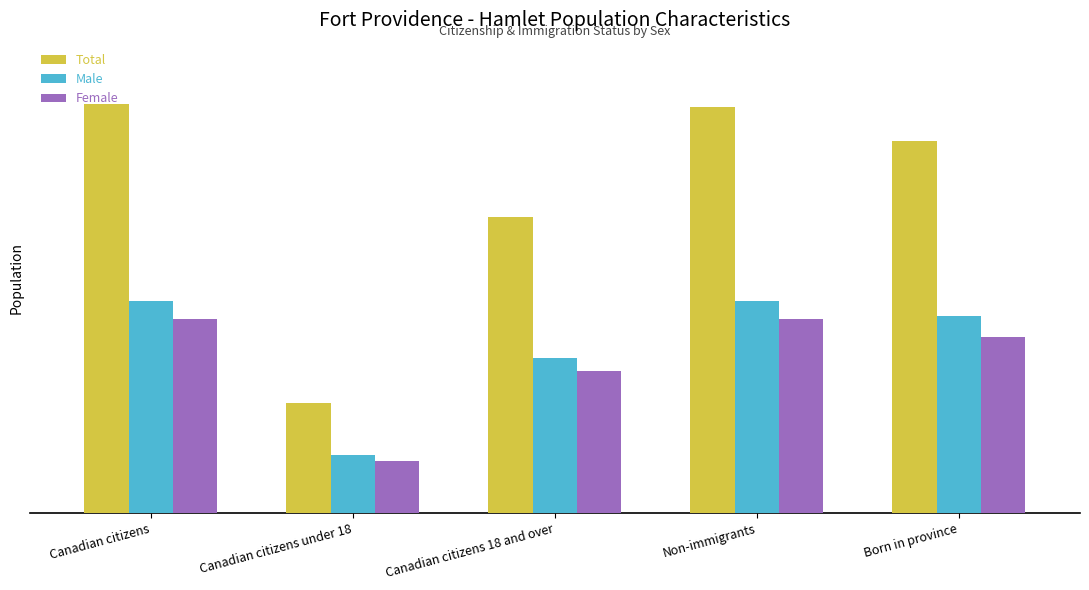

What are all the series names shown in the legend?

Total, Male, Female